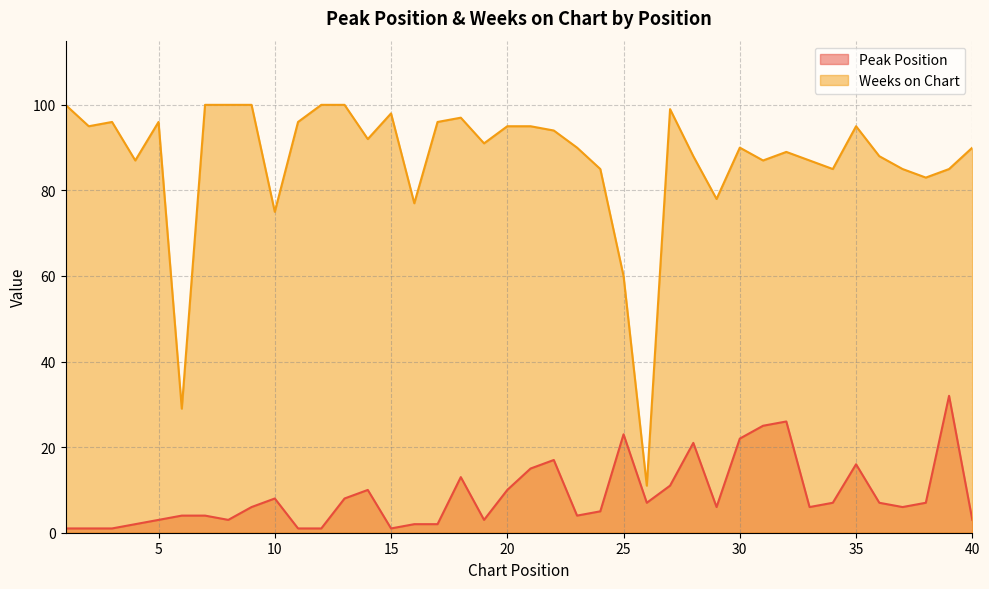

Does the chart display data point markers on the line(s)?

No